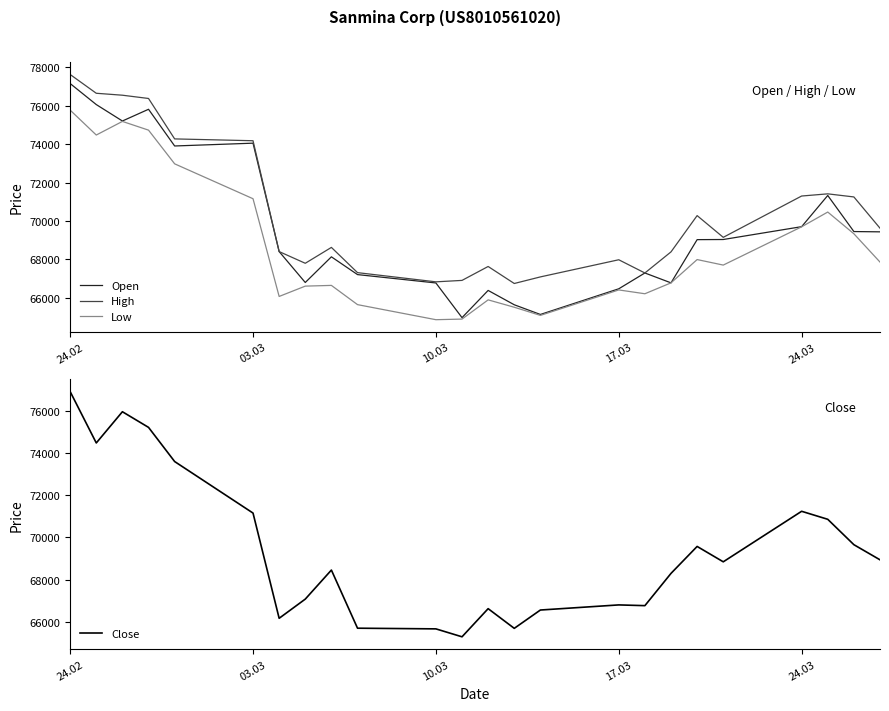

Which series has the widest spread of values?

Open